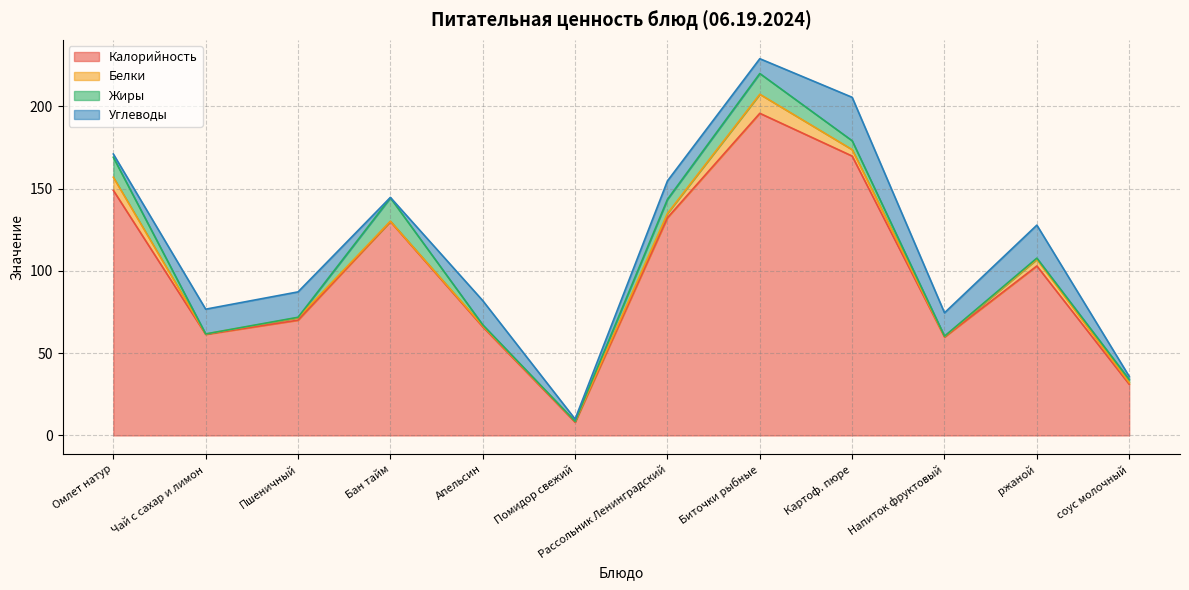

Which category has the lowest value across all series?

Чай с сахар и лимон